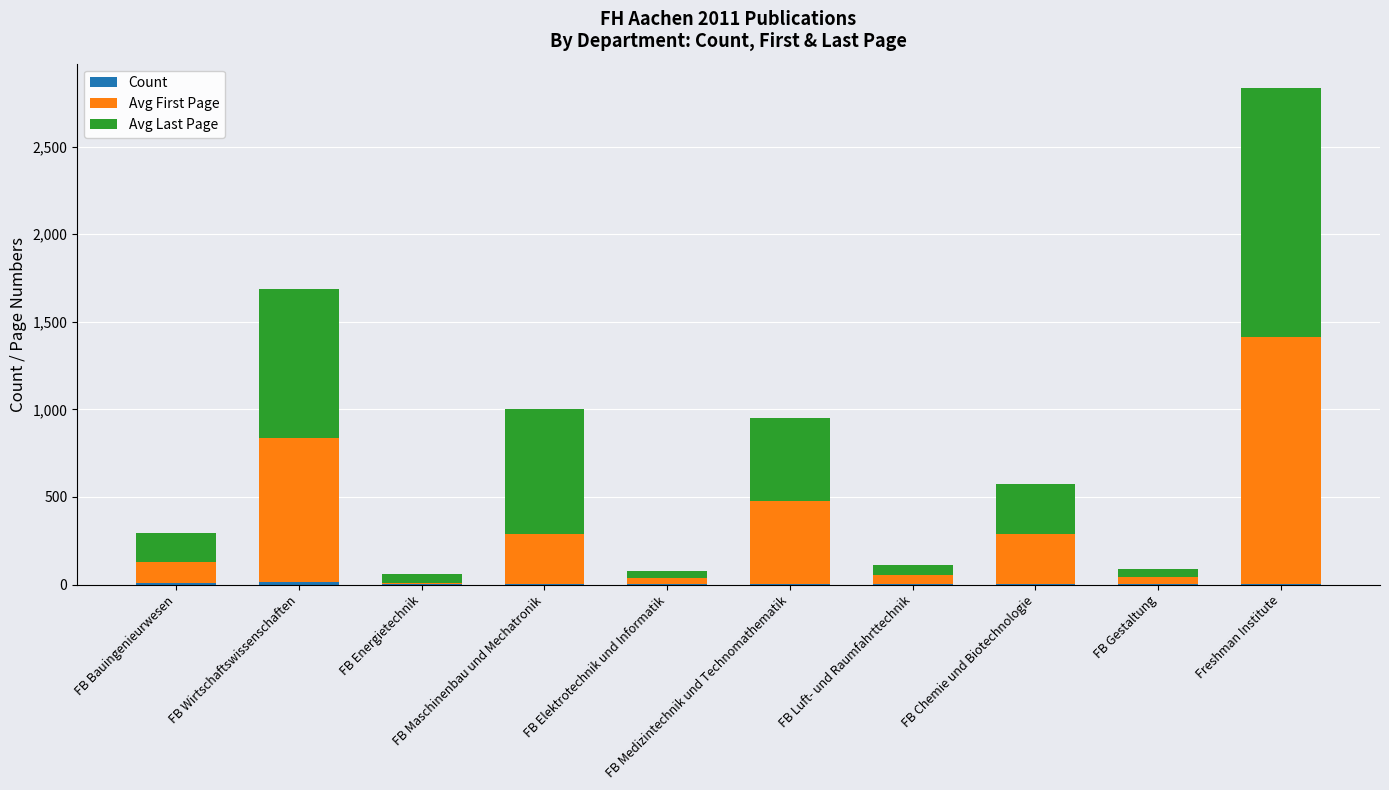

How many series are shown in this chart?

3